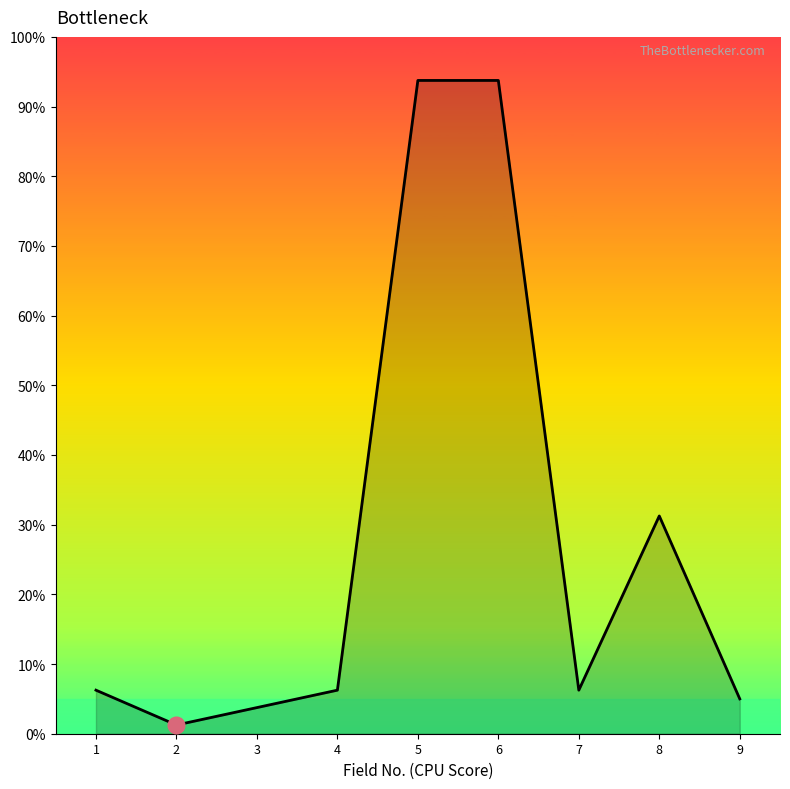

List the labels in order of value, largest first.

5, 6, 8, 1, 4, 7, 9, 3, 2